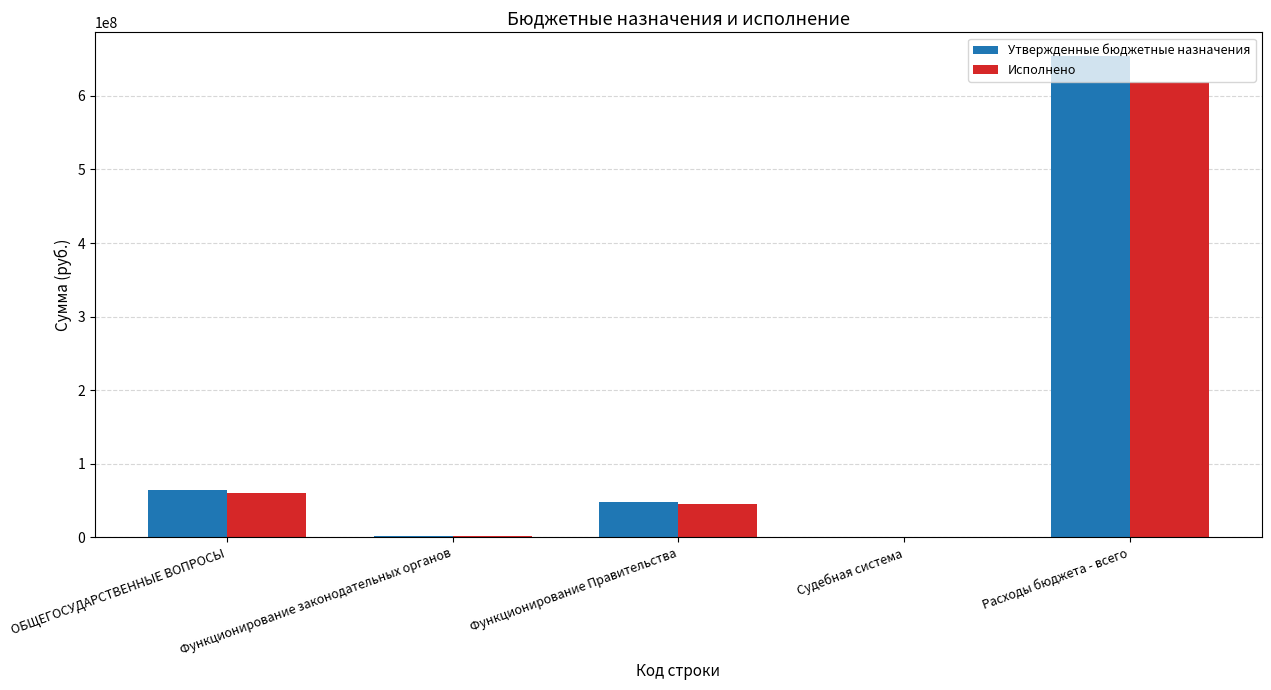

How many groups of bars are there?

5